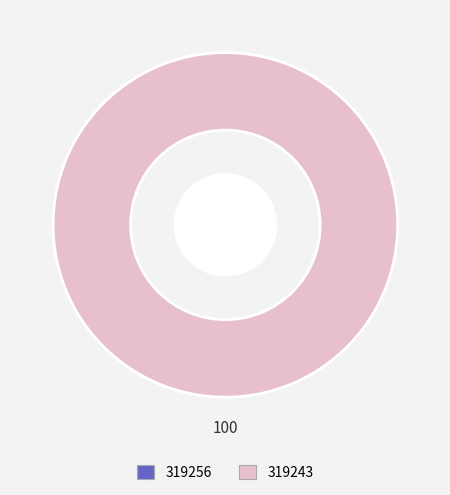

Which has a higher value, 319243 or 319256?

319243